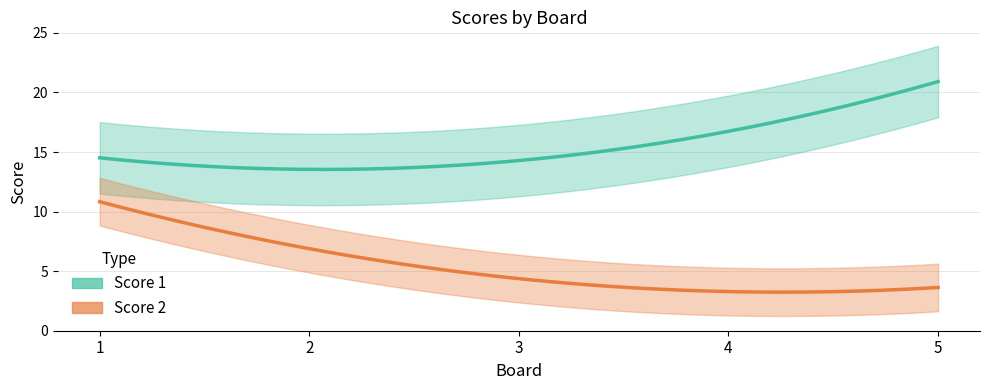

At 3, list the series in order from largest to smallest.

Score 1, Score 2